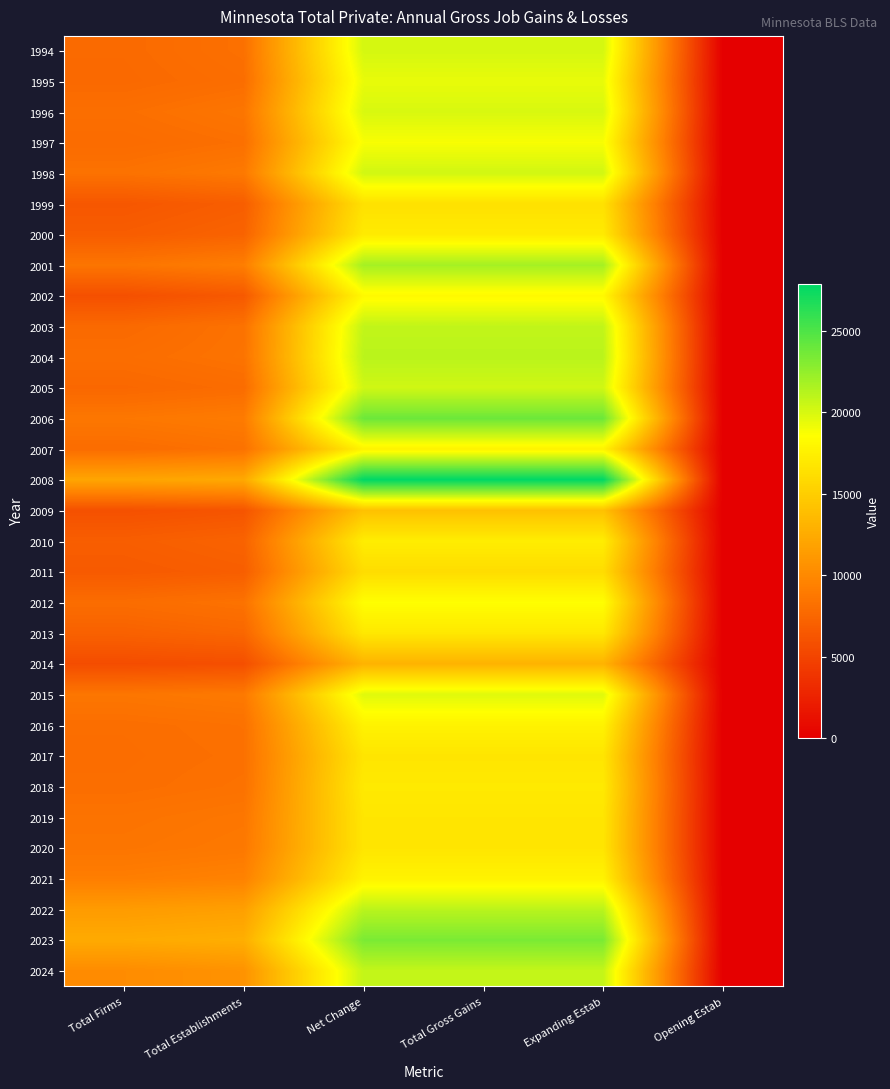

Between Expanding Estab and Opening Estab, which is larger?

Expanding Estab